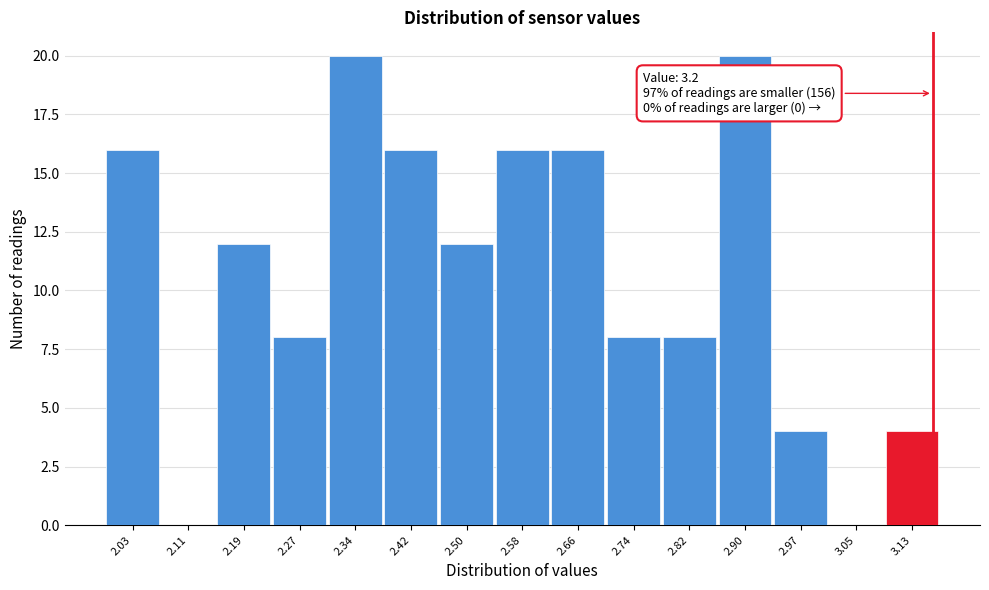

Reading left to right, what are all the values shown in this chart?

2.03=16	2.11=0	2.19=12	2.27=8	2.34=20	2.42=16	2.50=12	2.58=16	2.66=16	2.74=8	2.82=8	2.90=20	2.97=4	3.05=0	3.13=4